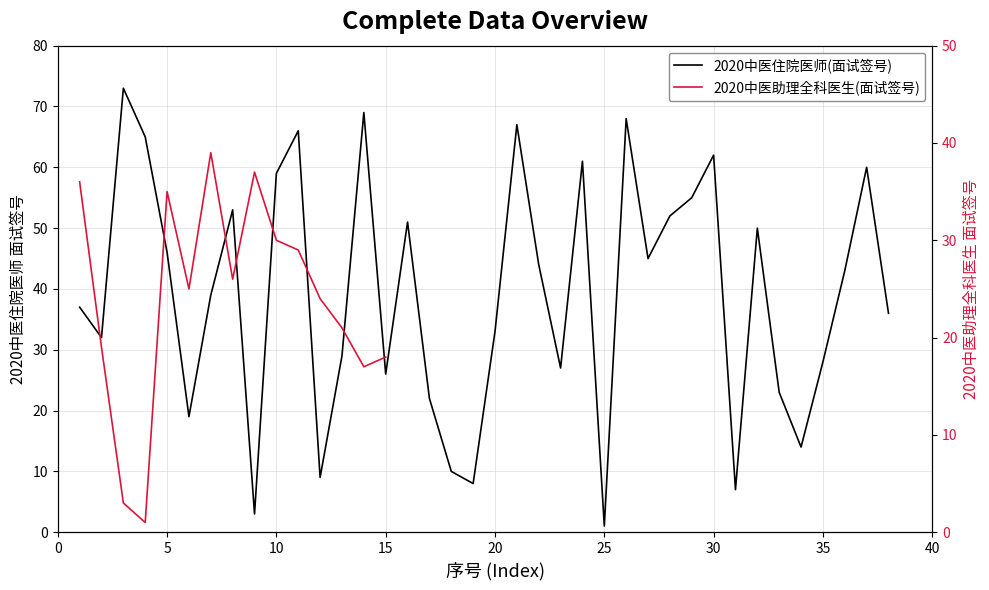

At which category does the data reach its first local valley?

2